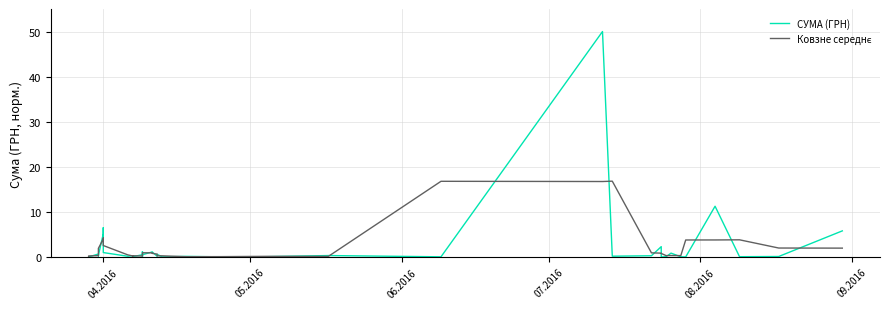

What is the value of the СУМА (ГРН) point at the 21st from the left?

0.6